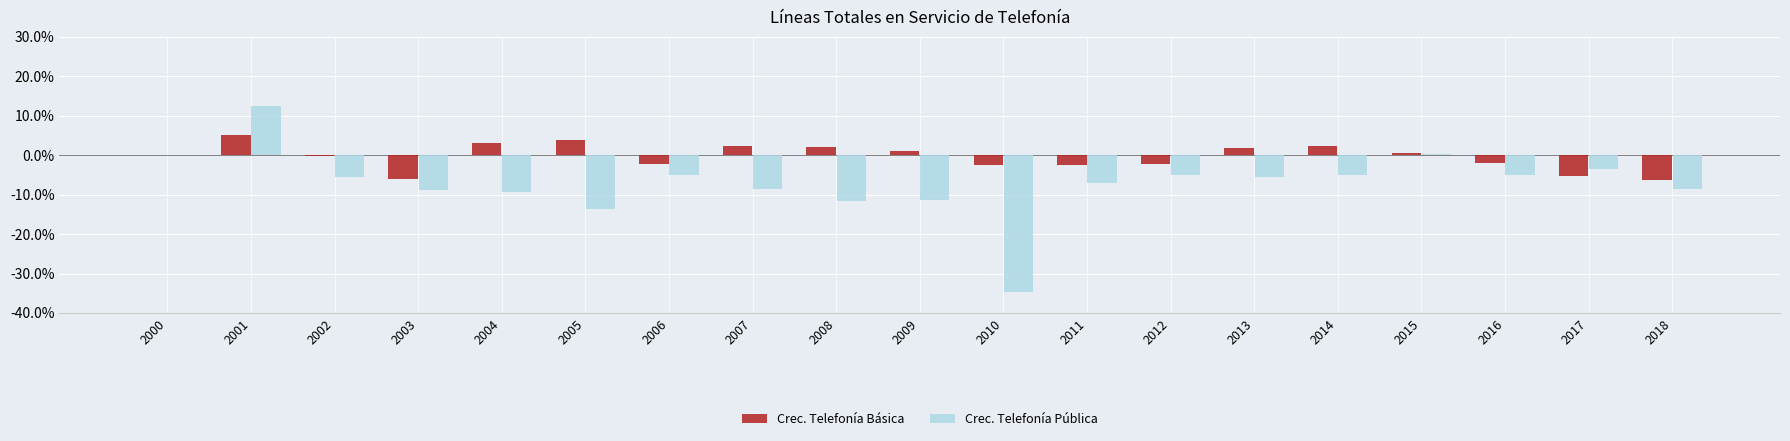

Reading left to right, transcribe all the data shown in this chart.

Crec. Telefonía Básica: 0.0	0.1	-0.0	-0.1	0.0	0.0	-0.0	0.0	0.0	0.0	-0.0	-0.0	-0.0	0.0	0.0	0.0	-0.0	-0.1	-0.1
Crec. Telefonía Pública: 0.0	0.1	-0.1	-0.1	-0.1	-0.1	-0.1	-0.1	-0.1	-0.1	-0.3	-0.1	-0.0	-0.1	-0.1	0.0	-0.1	-0.0	-0.1